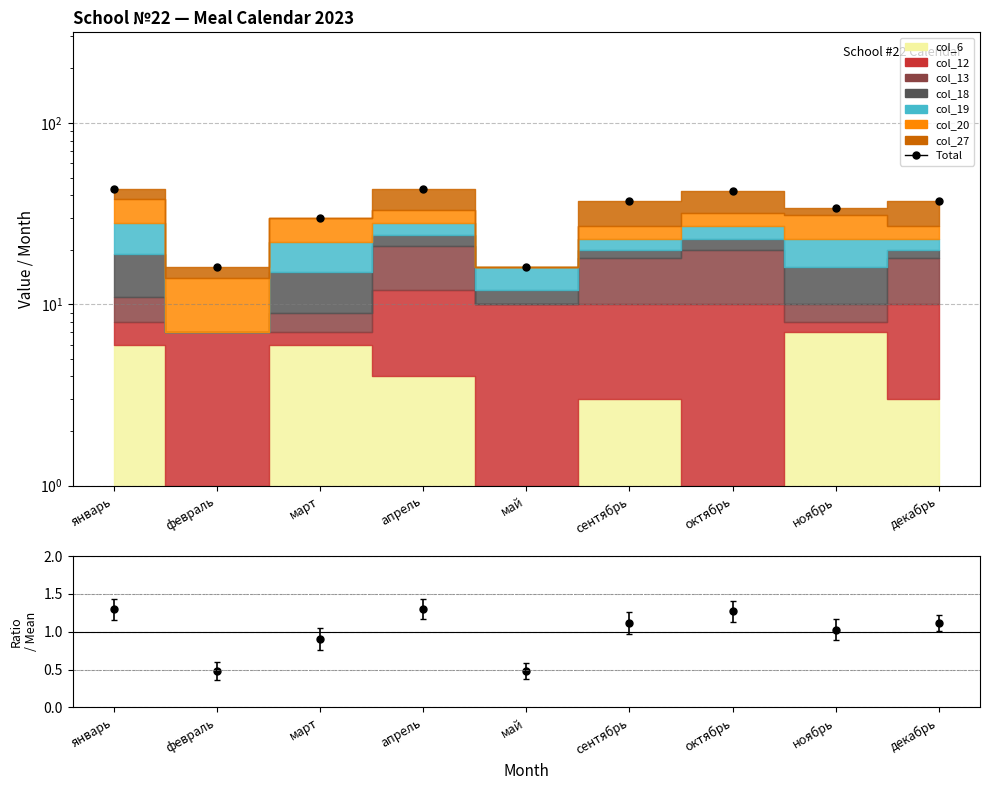

At which label does the data first exceed 37?

январь